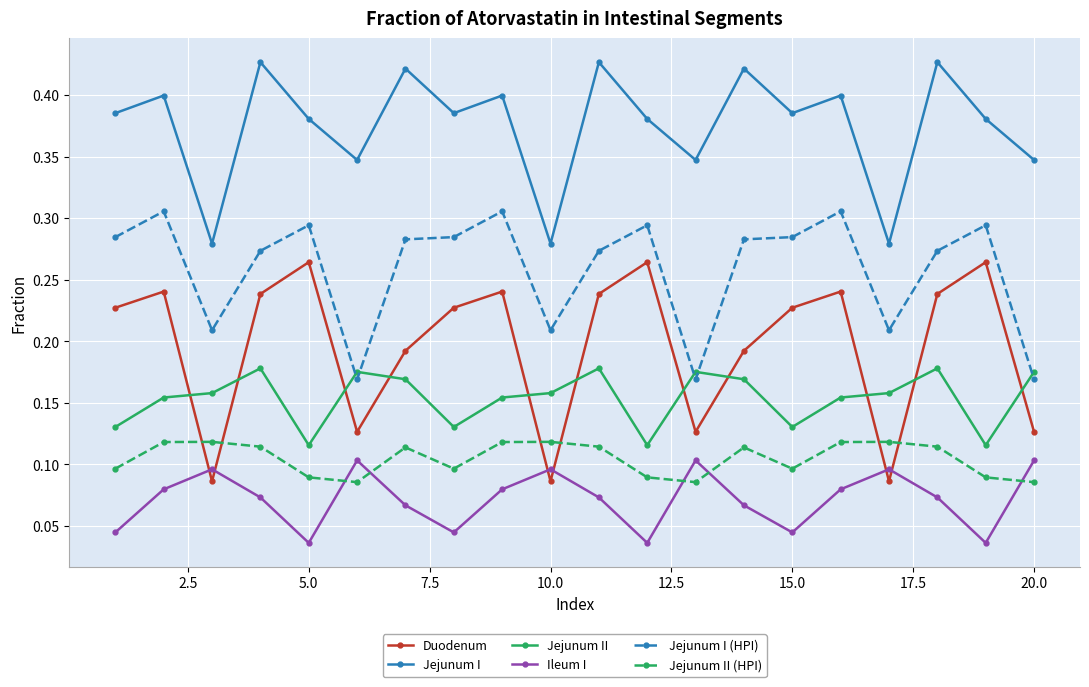

At how many categories does at least one series exceed 0?

20